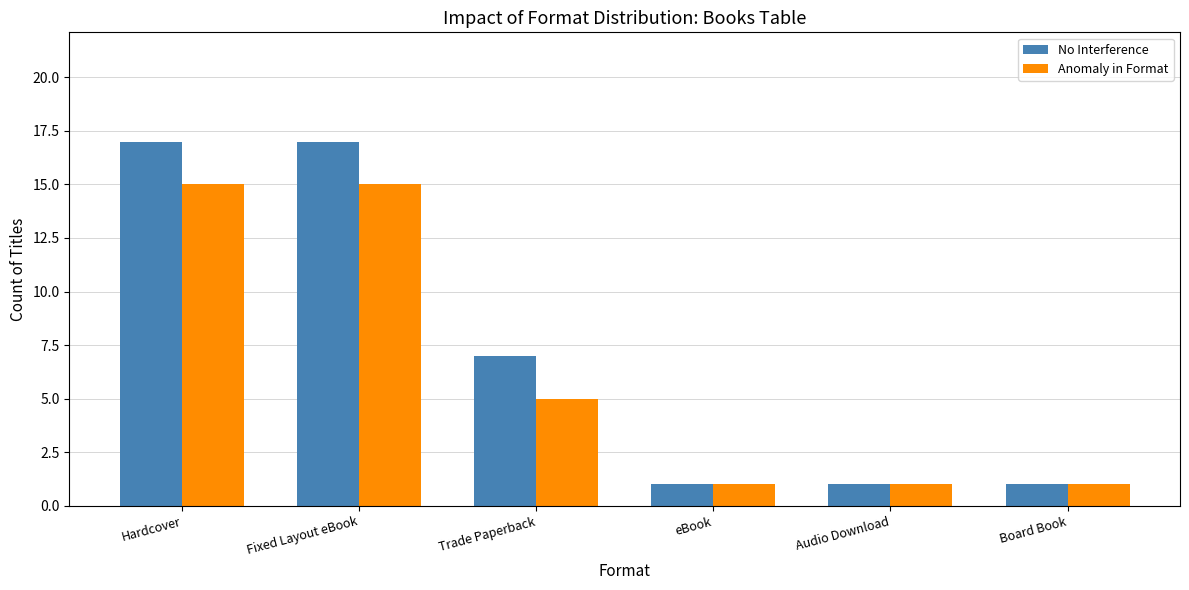

What is the difference between the maximum and minimum values in the Anomaly in Format series?

14